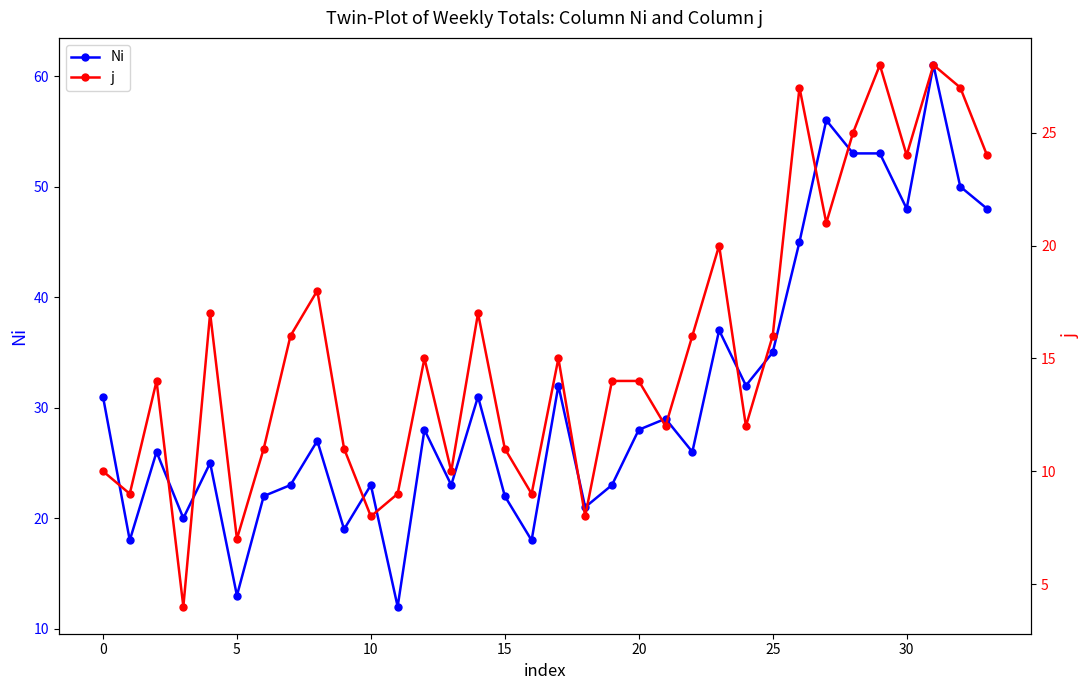

What is the approximate value of Ni at 32, to the nearest 5?

50